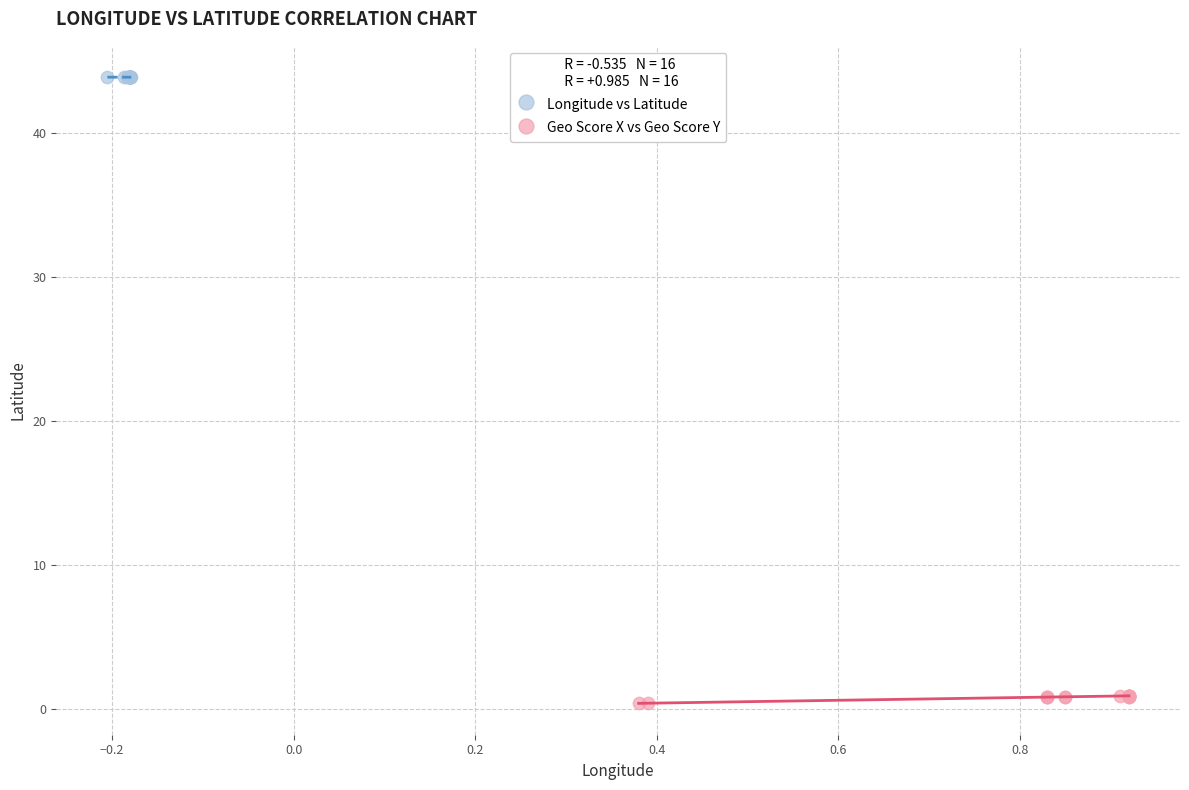

Which series has the largest Y range (max minus min)?

Geo Score X vs Geo Score Y